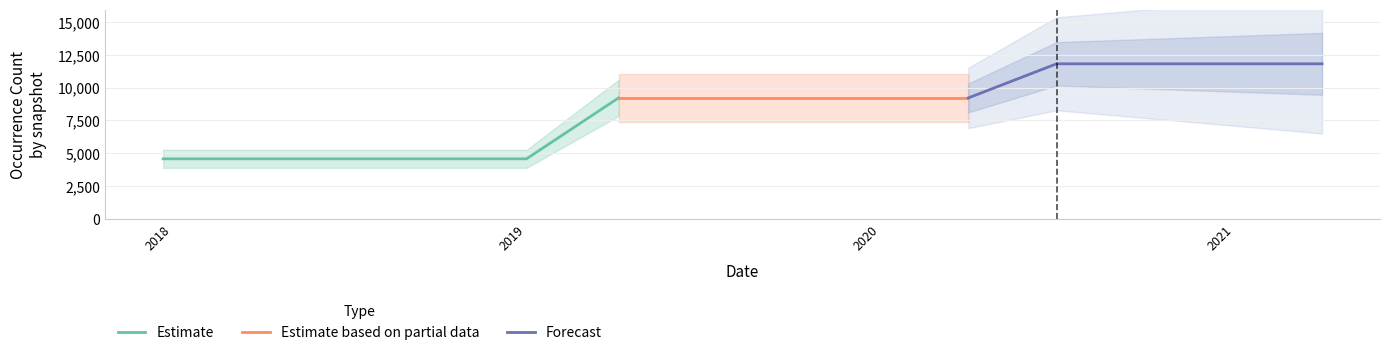

What is the change in value from 2018-07-11 to 2019-10-09?

+4651